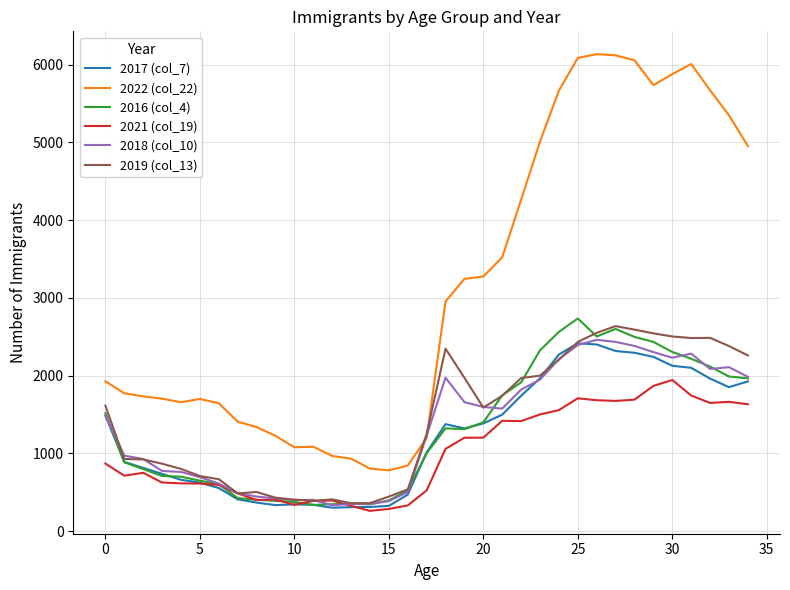

True or false: 2022 (col_22) has more than 2 interior local peaks.

True